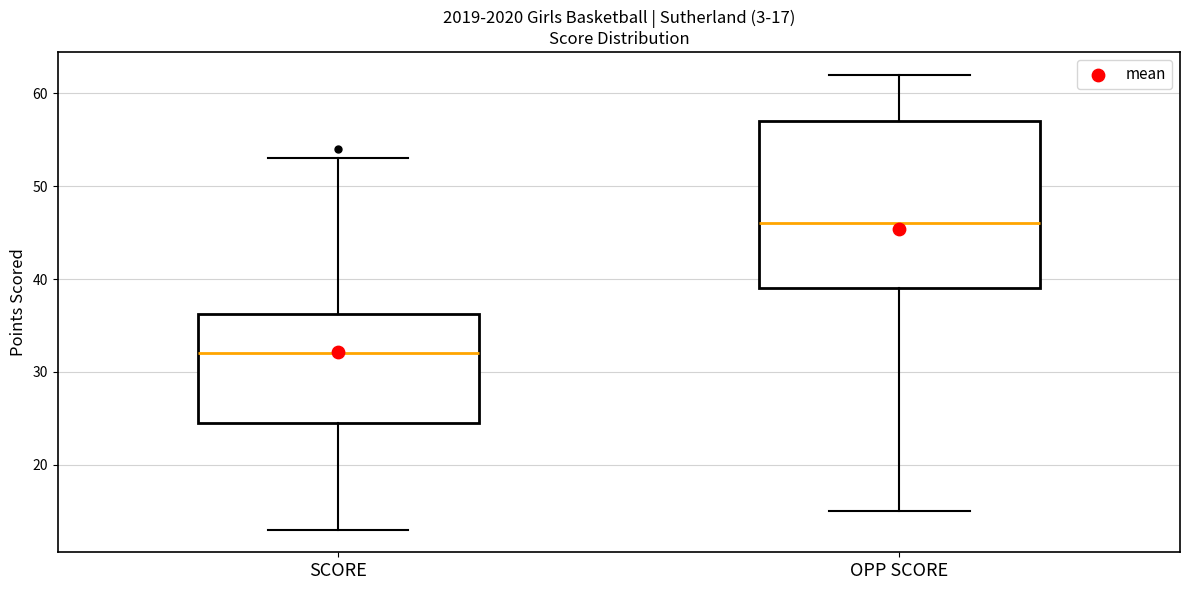

Which box is the tallest, from its lower edge to its upper edge?

OPP SCORE